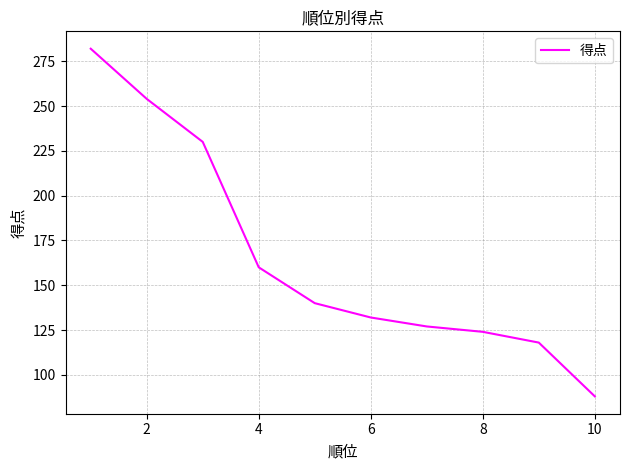

What is the smallest value displayed?

88